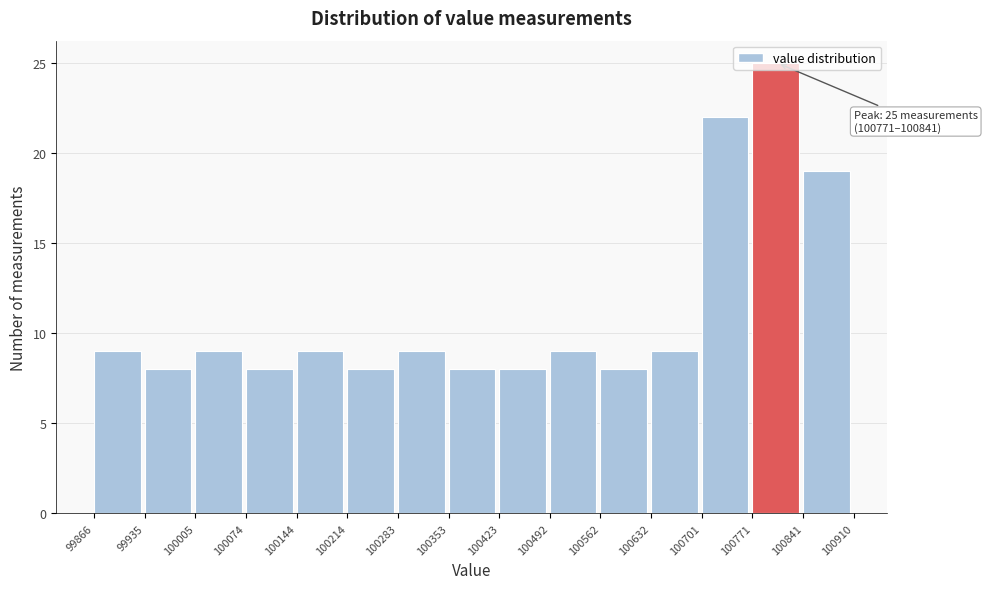

Over which range of the x-axis is the bar tallest?

100771 to 100841